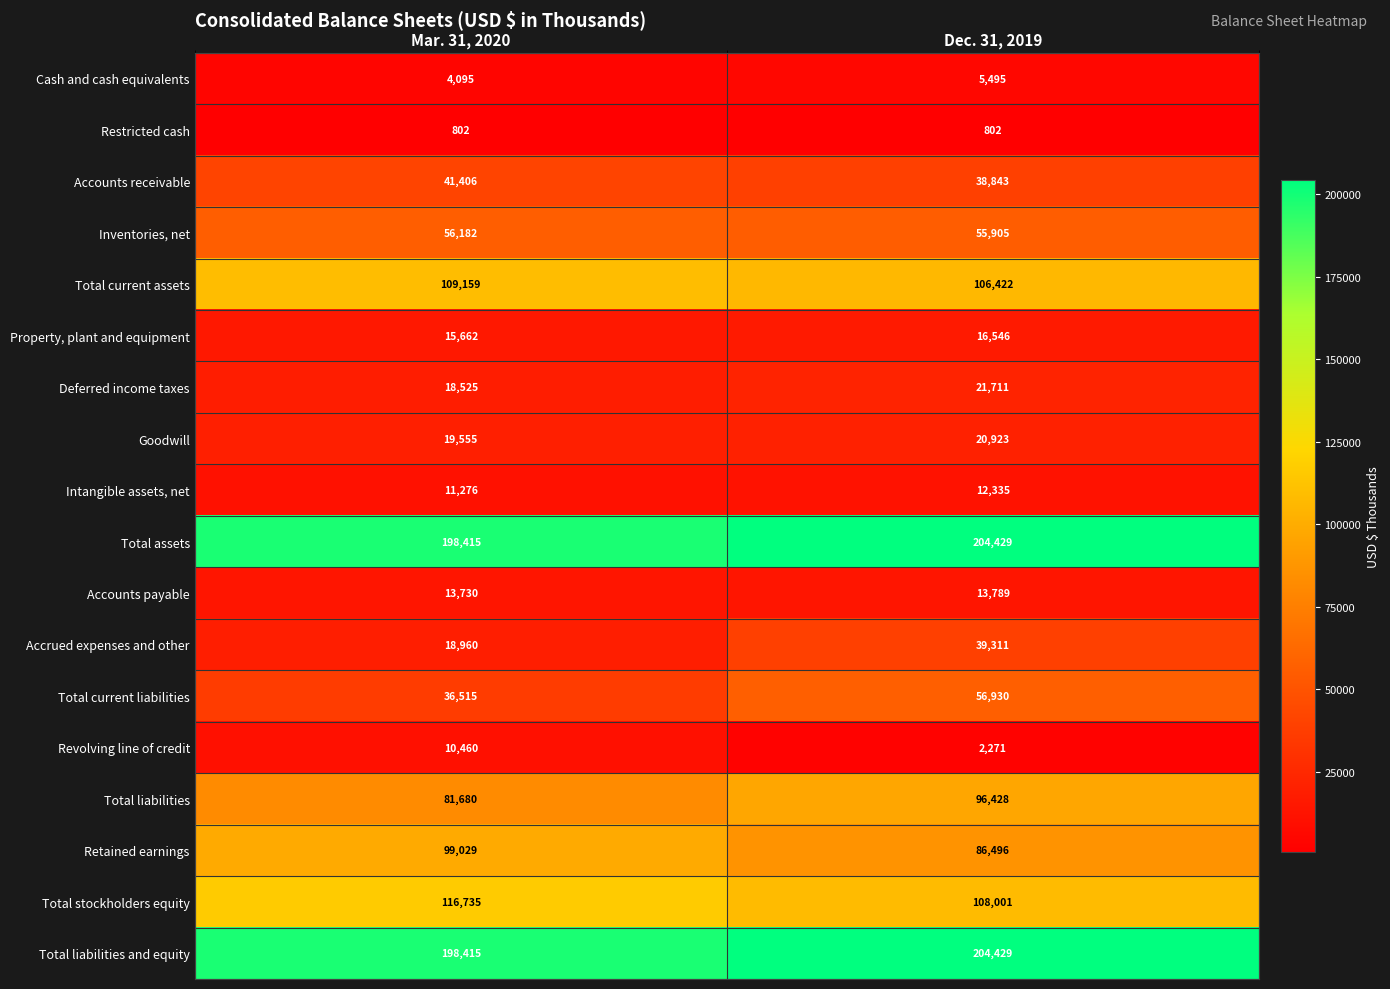

At how many categories does at least one series exceed 104940?

2